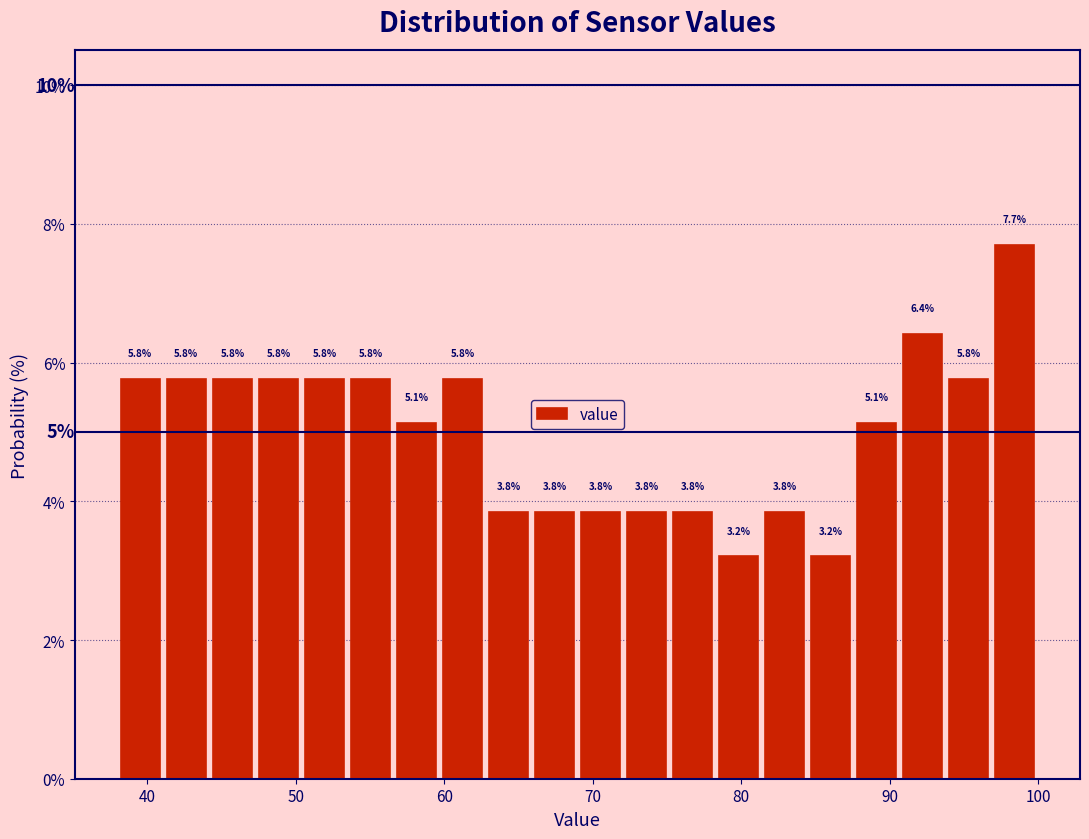

Around what value on the x-axis is the tallest bar? Give the approximate position of its centre, as read against the axis.

98